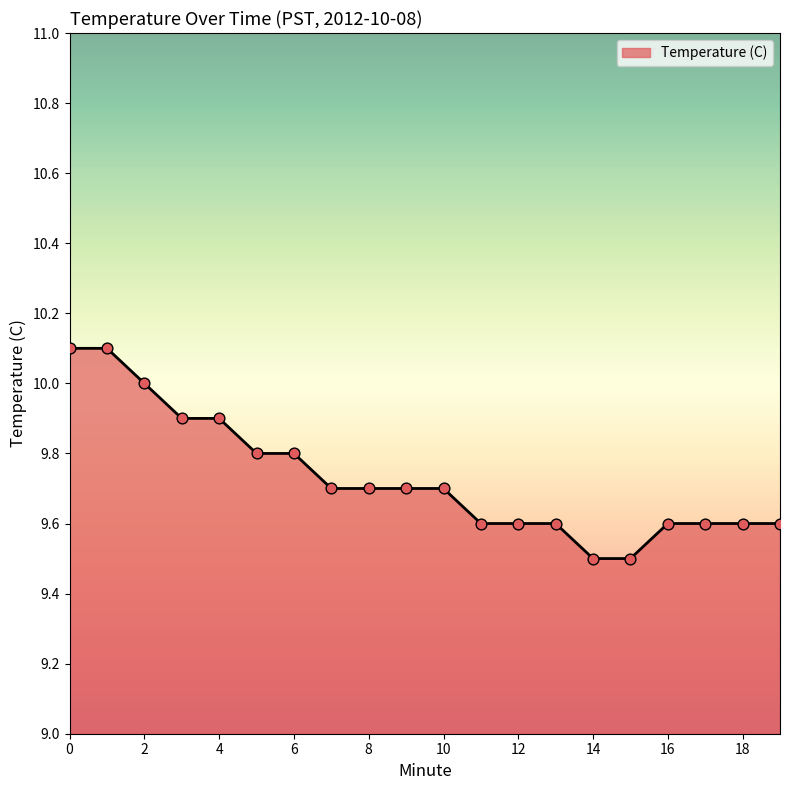

What is the smallest value displayed?

9.5